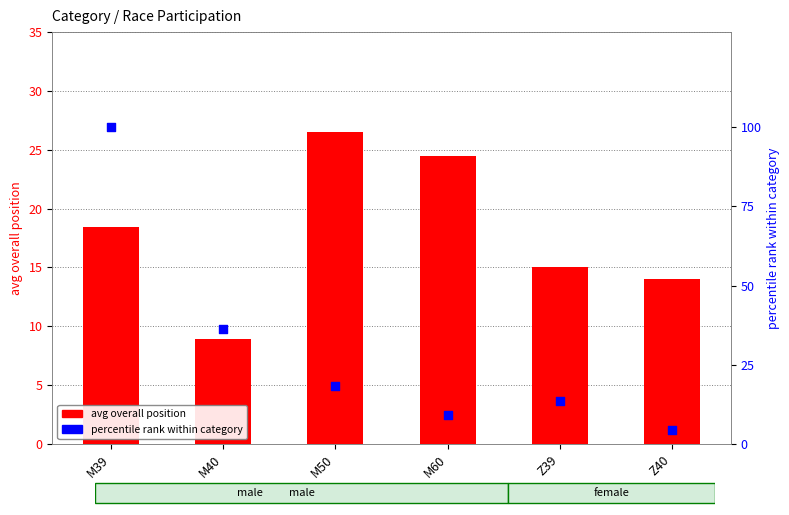

At which category is the sum across all series the highest?

M39